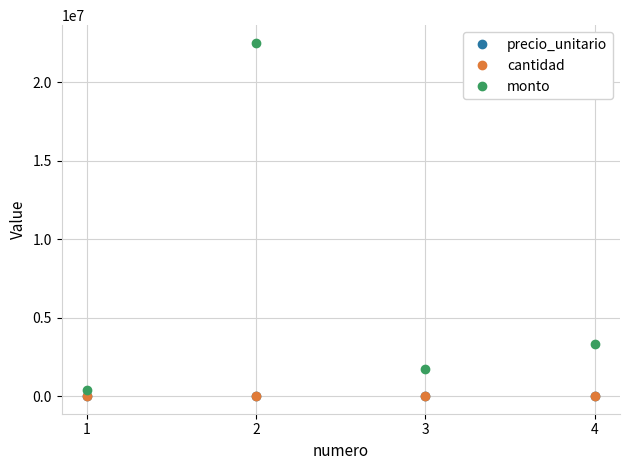

How many series are shown in this chart?

3